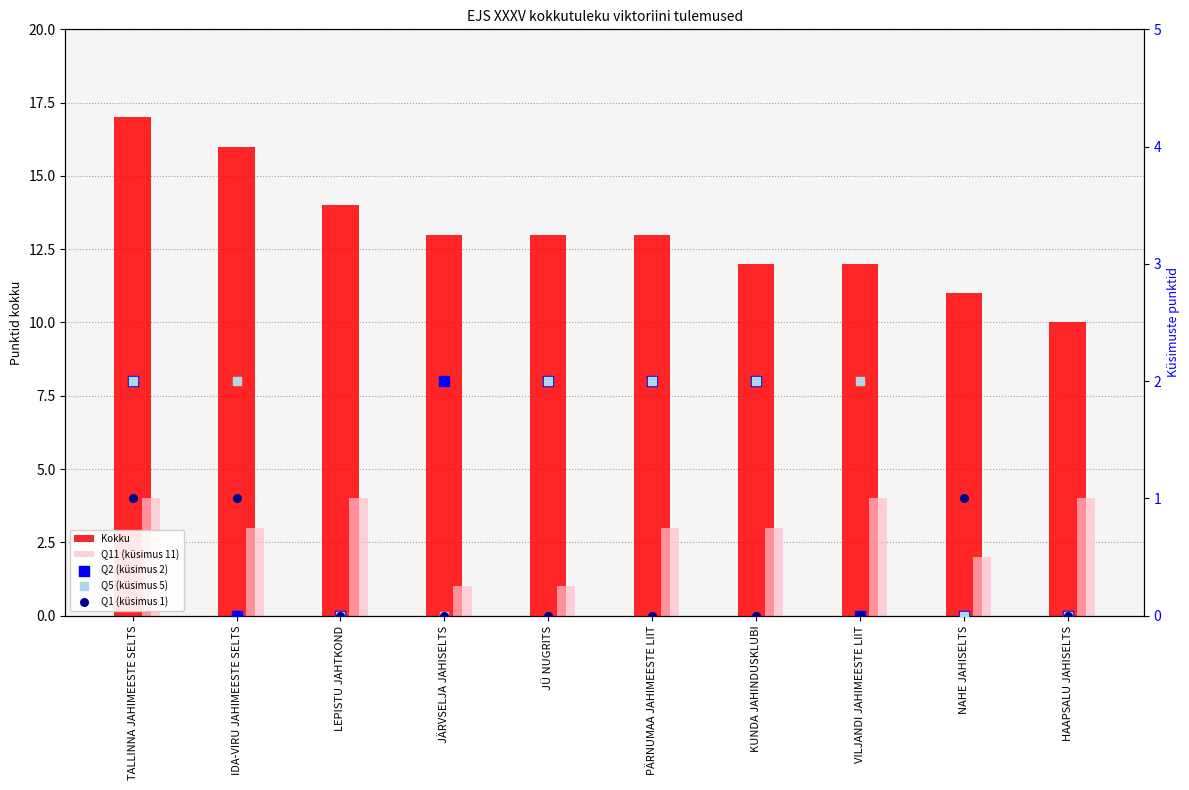

At how many categories does at least one series exceed 1?

10